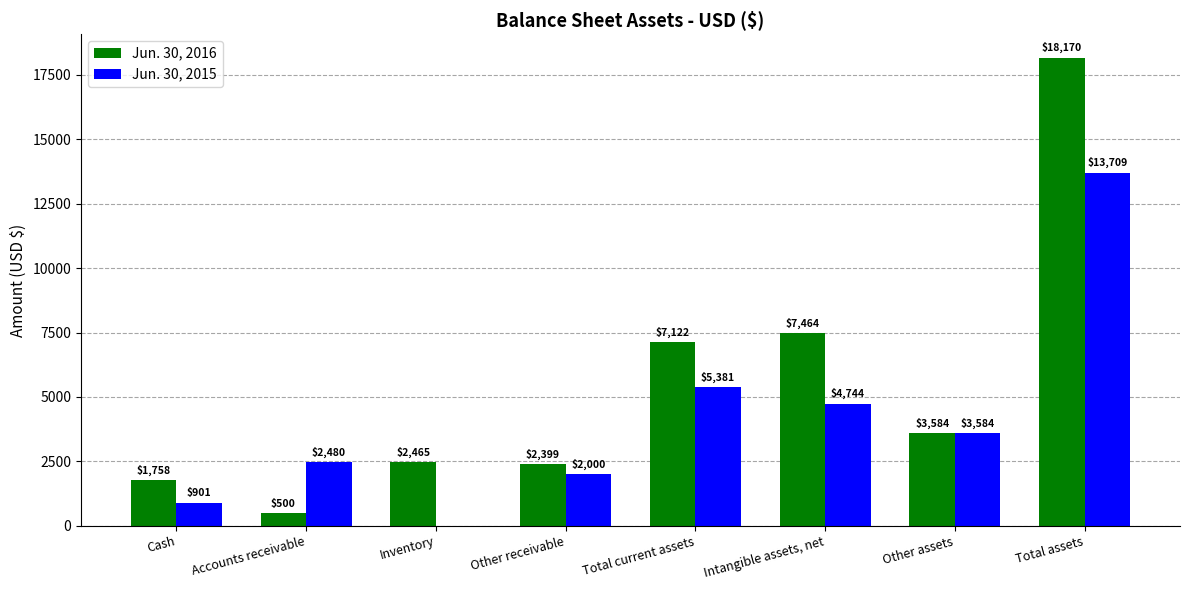

What is the highest value of the Jun. 30, 2015 series?

13709